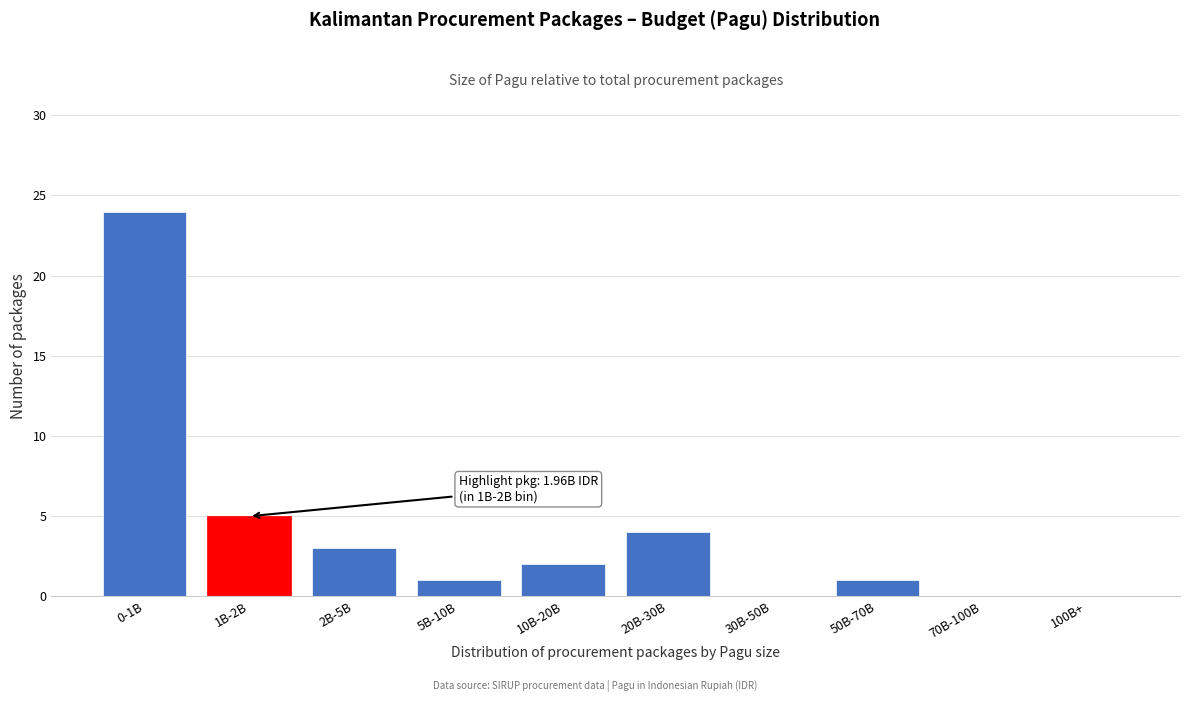

Reading right to left, transcribe all the data shown in this chart.

100B+=0	70B-100B=0	50B-70B=1	30B-50B=0	20B-30B=4	10B-20B=2	5B-10B=1	2B-5B=3	1B-2B=5	0-1B=24